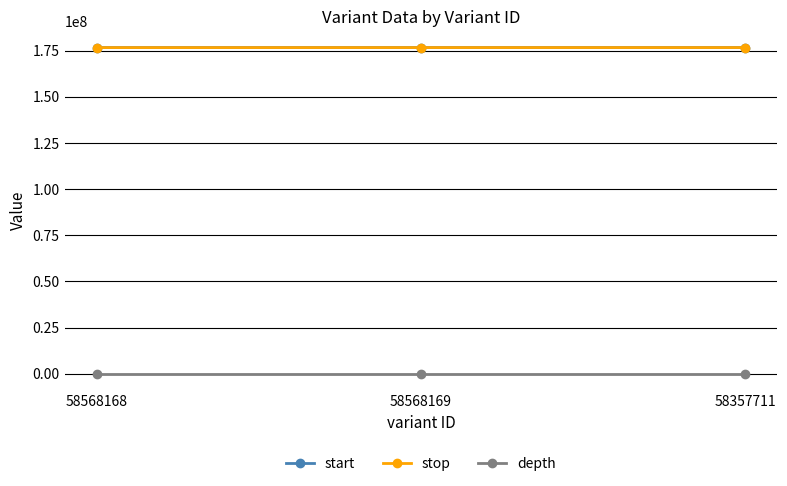

What is the label of the 2nd point from the left?

58568169